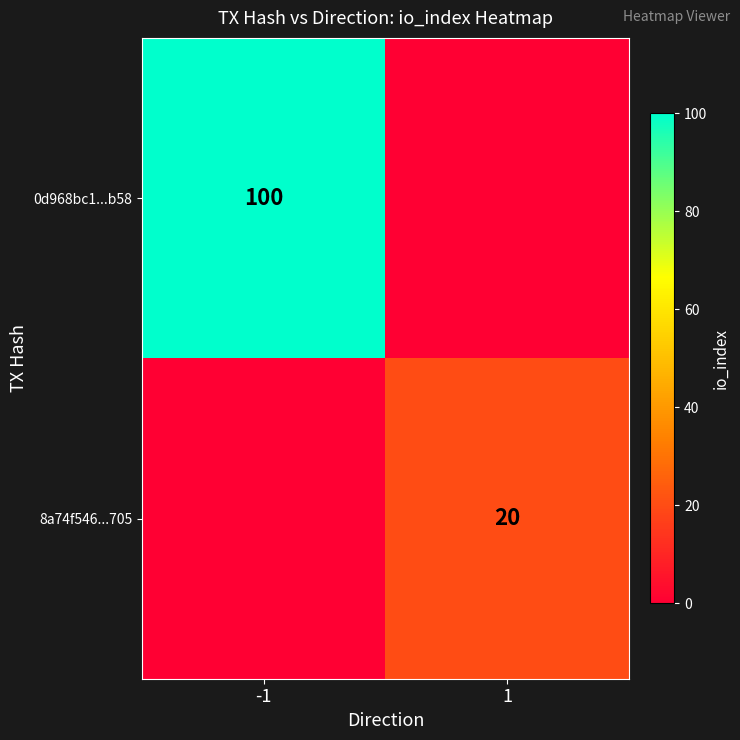

The 0d968bc1...b58 series shows 152 at -1. True or false?

False